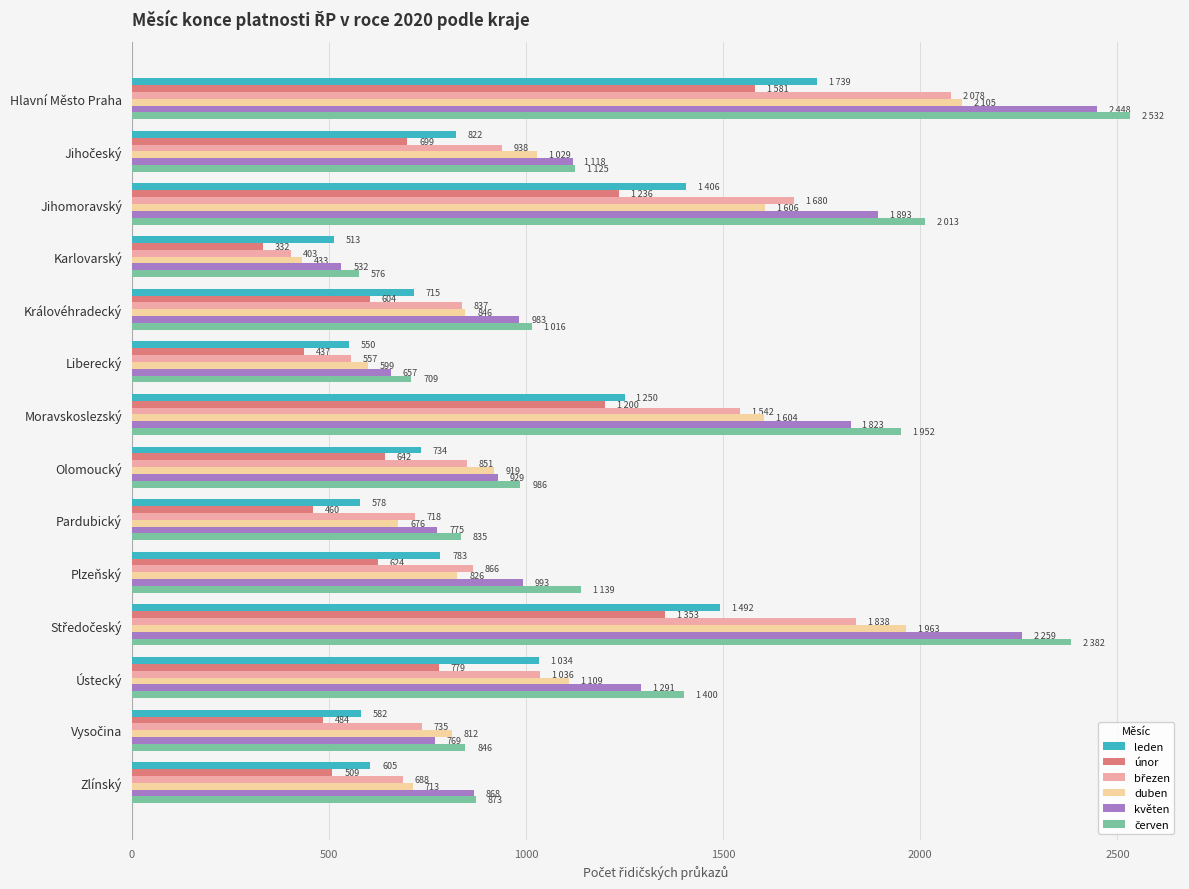

The value of duben at Olomoucký is 1408. True or false?

False